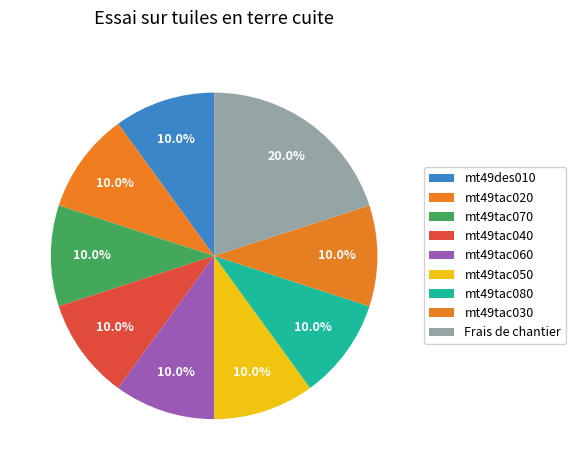

What portion of the pie excludes mt49tac080?

90.0%